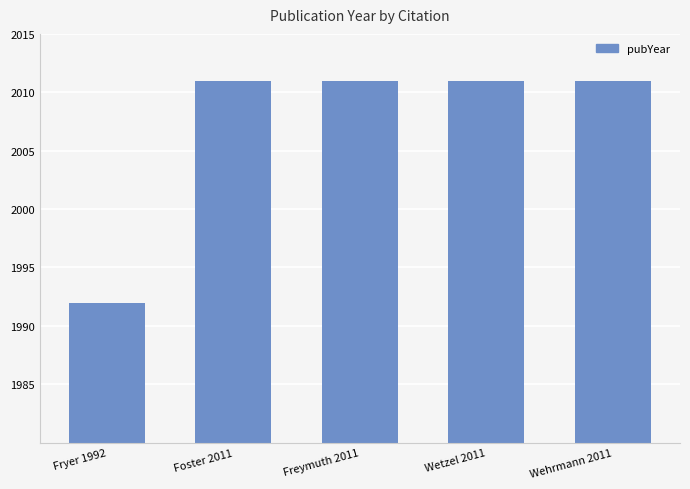

What is the ratio of the value at Wetzel 2011 to the value at Fryer 1992?

1.0